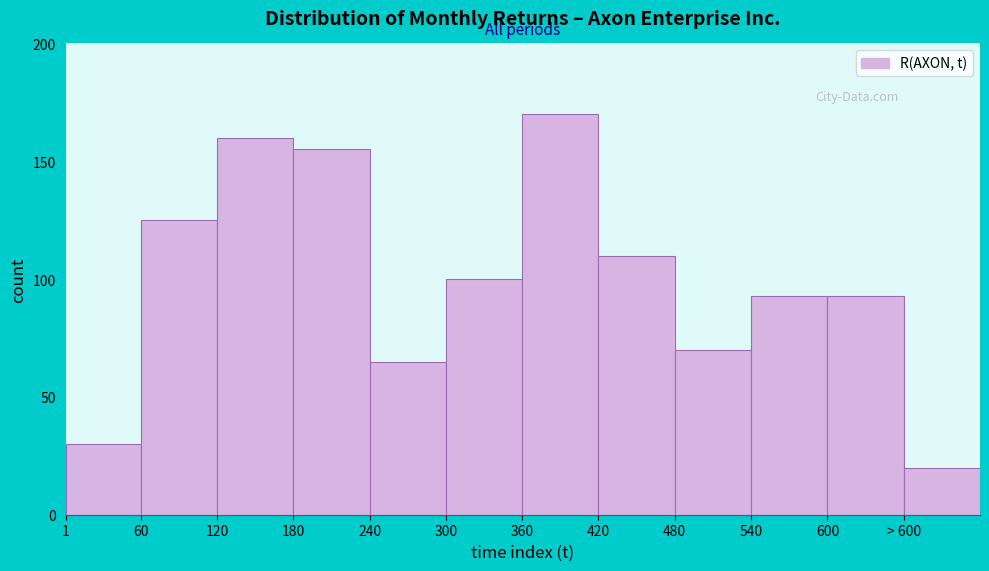

Reading left to right, extract all data points from this chart.

1=30	60=125	120=160	180=155	240=65	300=100	360=170	420=110	480=70	540=93	600=93	> 600=20